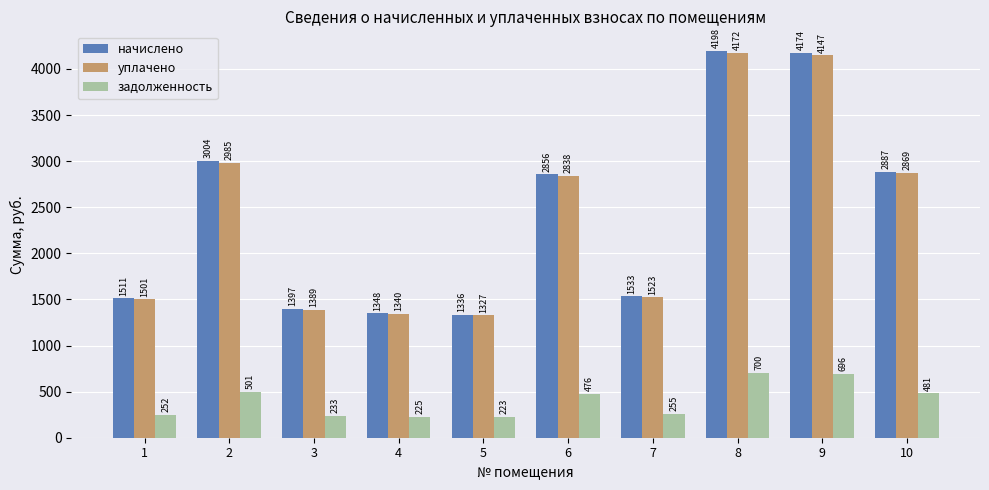

Which series has the largest total across all categories?

начислено